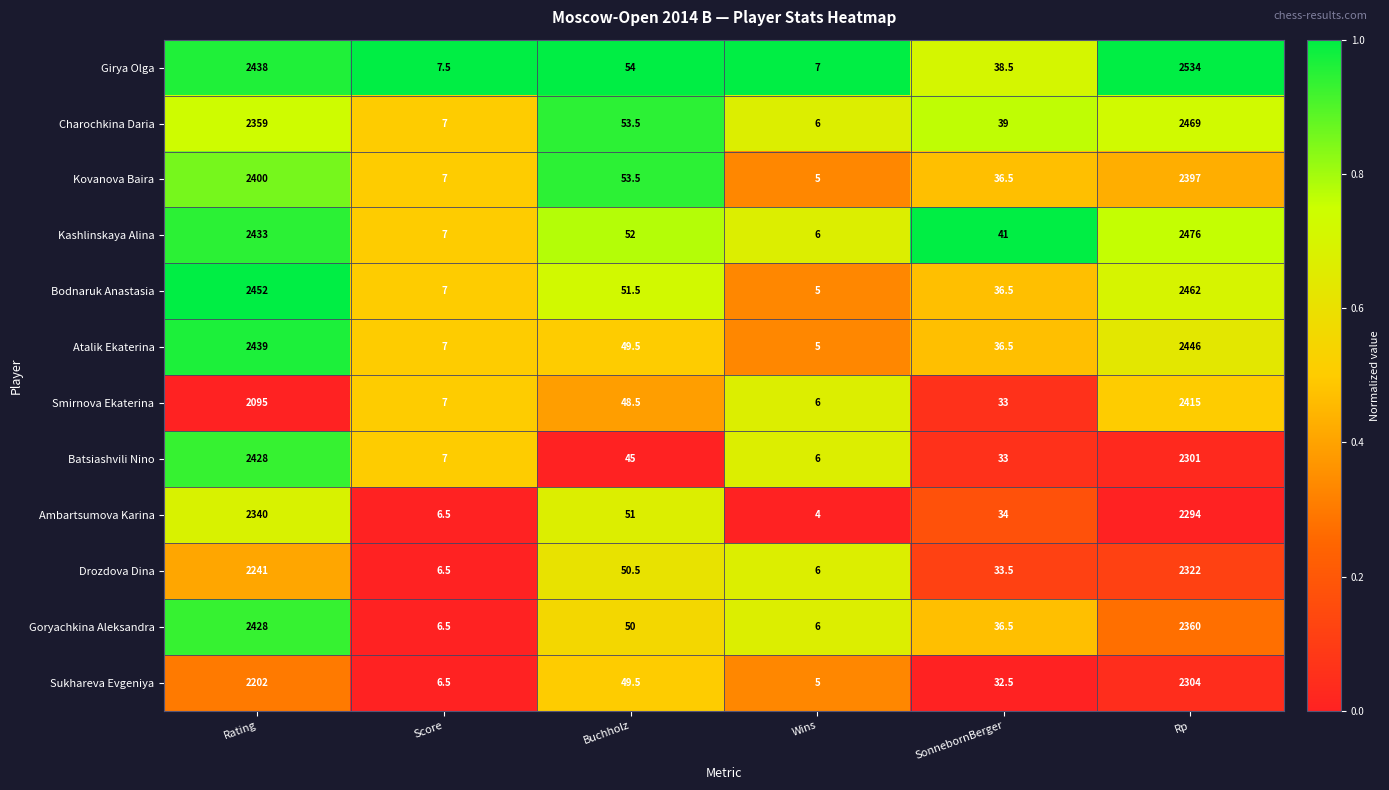

What is the sum of all Sukhareva Evgeniya values?

4599.5